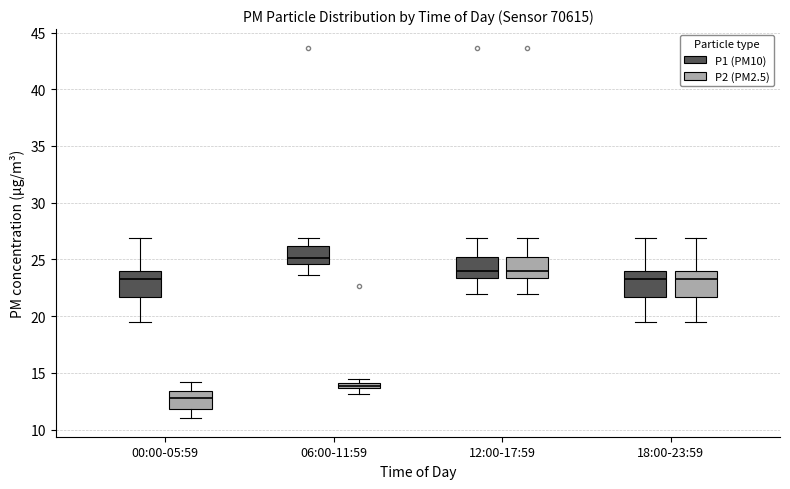

Which box has the highest median line?

06:00-11:59 (P1 (PM10))